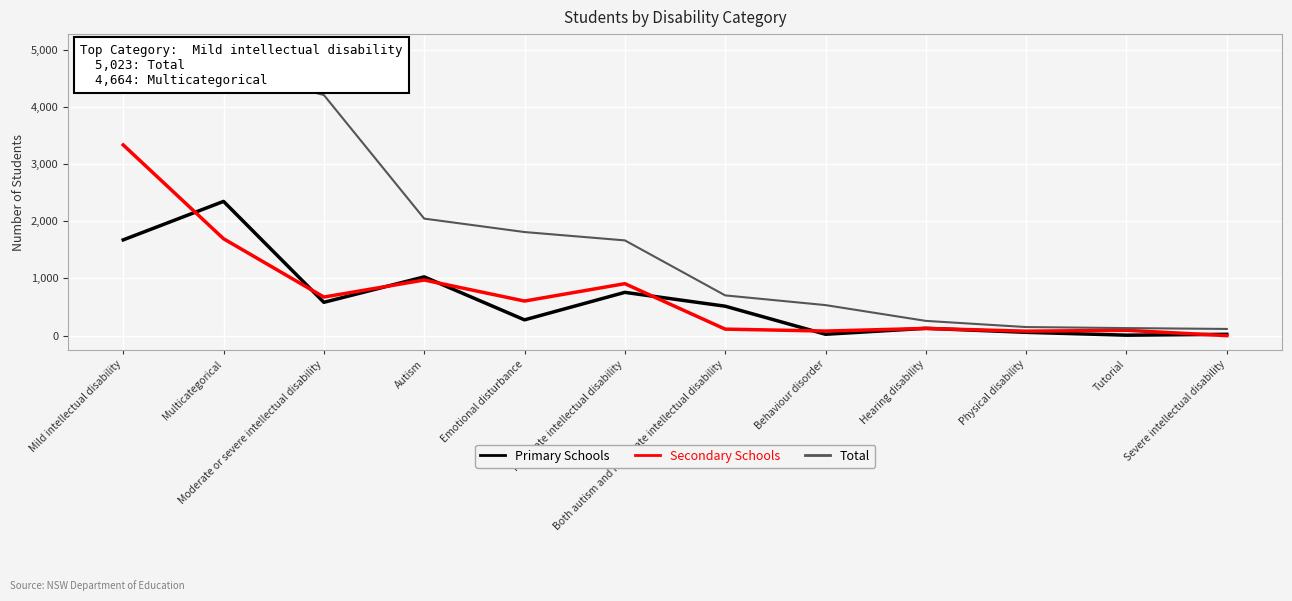

Reading left to right, extract all data points from this chart.

Primary Schools: 1675	2348	583	1028	276	757	515	24	128	58	8	23
Secondary Schools: 3336	1695	675	973	605	909	114	80	126	78	93	0
Total: 5023	4664	4209	2047	1812	1666	704	534	258	150	132	117